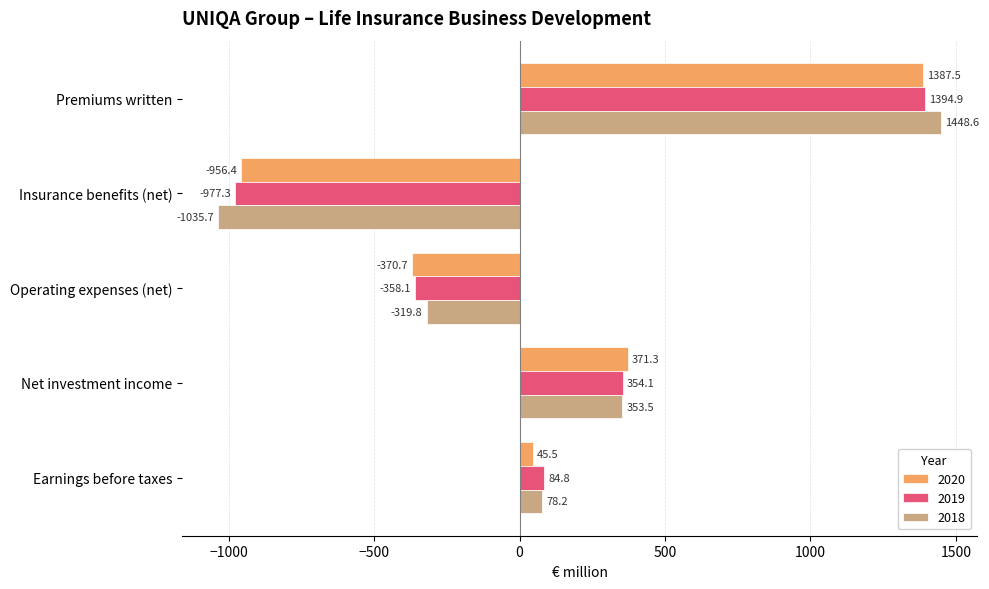

Which label corresponds to the largest value in the chart?

Premiums written